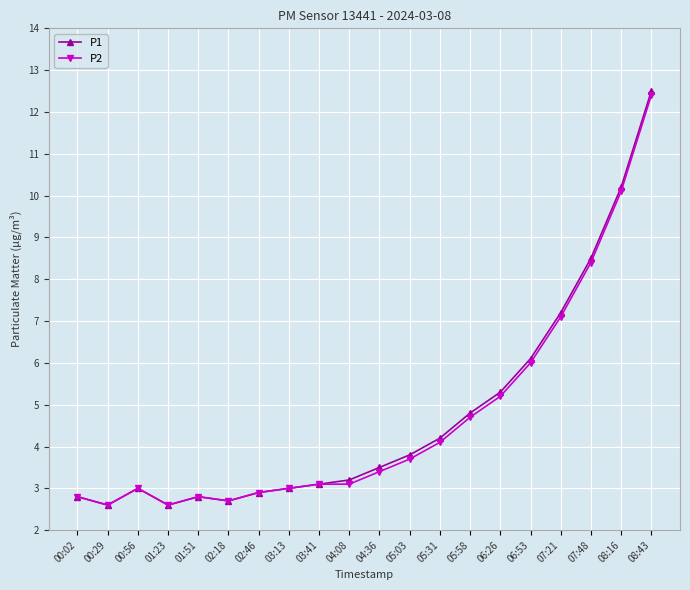

Reading right to left, list all the values displayed in this chart.

P1: 12.5	10.2	8.5	7.2	6.1	5.3	4.8	4.2	3.8	3.5	3.2	3.1	3.0	2.9	2.7	2.8	2.6	3.0	2.6	2.8
P2: 12.4	10.1	8.4	7.1	6.0	5.2	4.7	4.1	3.7	3.4	3.1	3.1	3.0	2.9	2.7	2.8	2.6	3.0	2.6	2.8